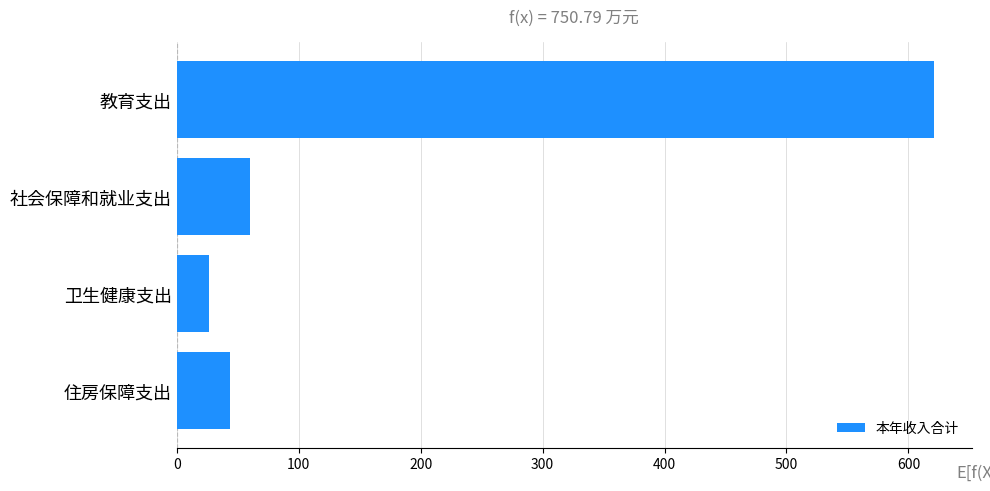

Count the number of values greater than 60.

2